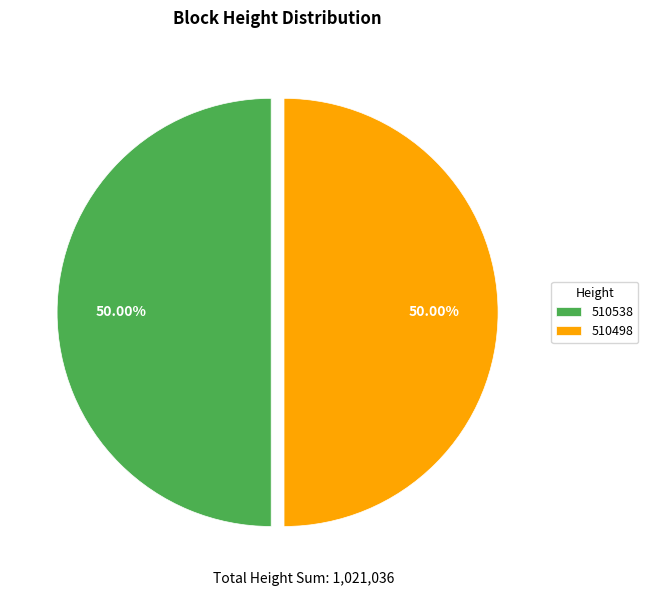

To the nearest percent, what portion does 510498 represent?

50%